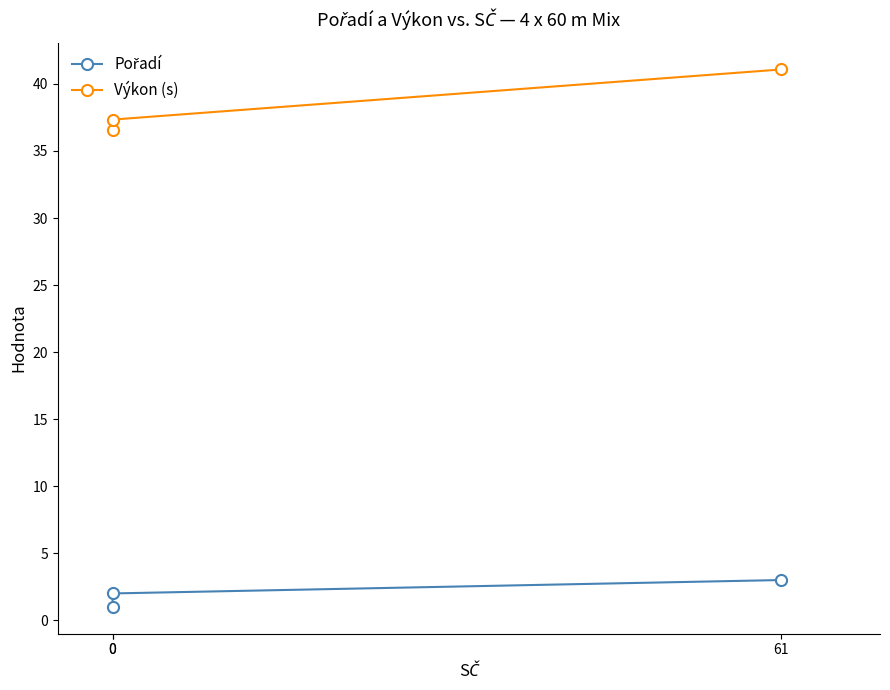

What are all the series names shown in the legend?

Pořadí, Výkon (s)